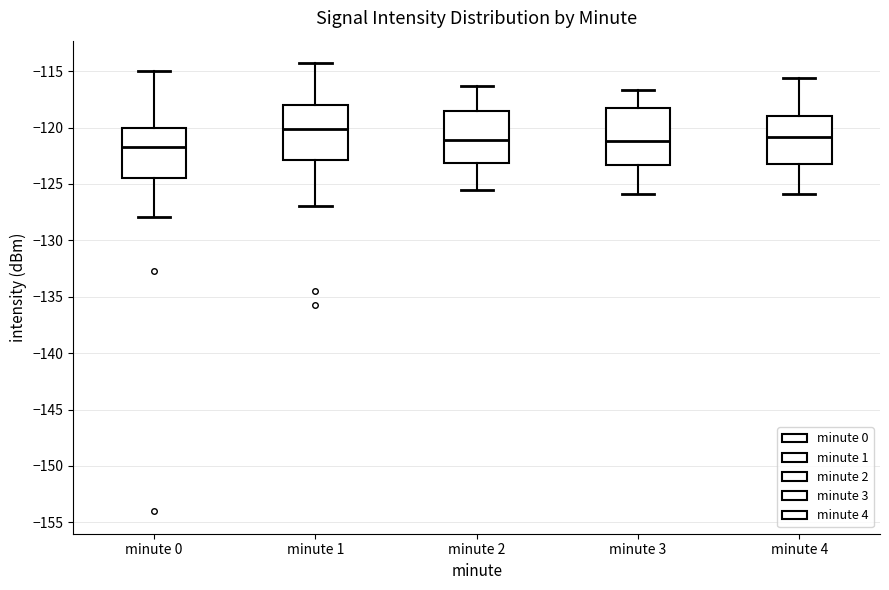

Reading left to right, read every box against the y-axis: the position of its median line, the range the box covers, and the ends of its whiskers. The values are not printed on the chart, so give them approximately, as read against the axis.

minute 0: median -121.5, box -124.5 to -120.0, whiskers -128.0 to -115.0
minute 1: median -120.0, box -123.0 to -118.0, whiskers -127.0 to -114.5
minute 2: median -121.0, box -123.0 to -118.5, whiskers -125.5 to -116.5
minute 3: median -121.0, box -123.5 to -118.5, whiskers -126.0 to -116.5
minute 4: median -121.0, box -123.0 to -119.0, whiskers -126.0 to -115.5